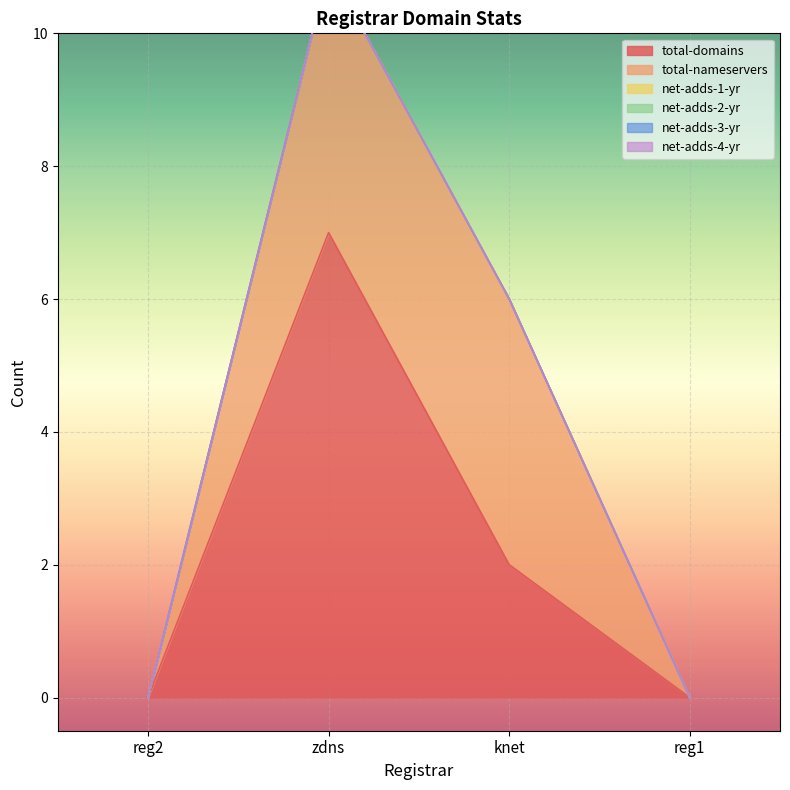

Reading left to right, list all the values displayed in this chart.

total-domains: reg2=0	zdns=7	knet=2	reg1=0
total-nameservers: reg2=0	zdns=4	knet=4	reg1=0
net-adds-1-yr: reg2=0	zdns=0	knet=0	reg1=0
net-adds-2-yr: reg2=0	zdns=0	knet=0	reg1=0
net-adds-3-yr: reg2=0	zdns=0	knet=0	reg1=0
net-adds-4-yr: reg2=0	zdns=0	knet=0	reg1=0